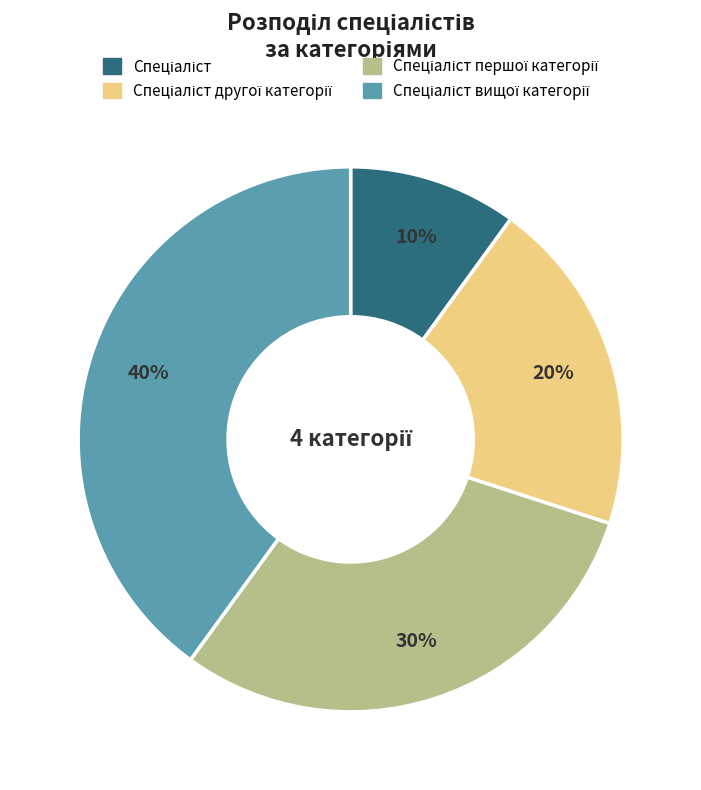

How many segments does this pie chart have?

4